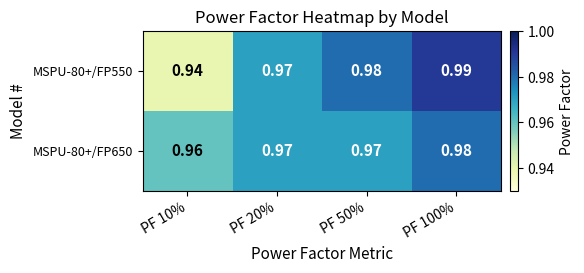

List the series in order of their peak value, highest first.

MSPU-80+/FP550, MSPU-80+/FP650